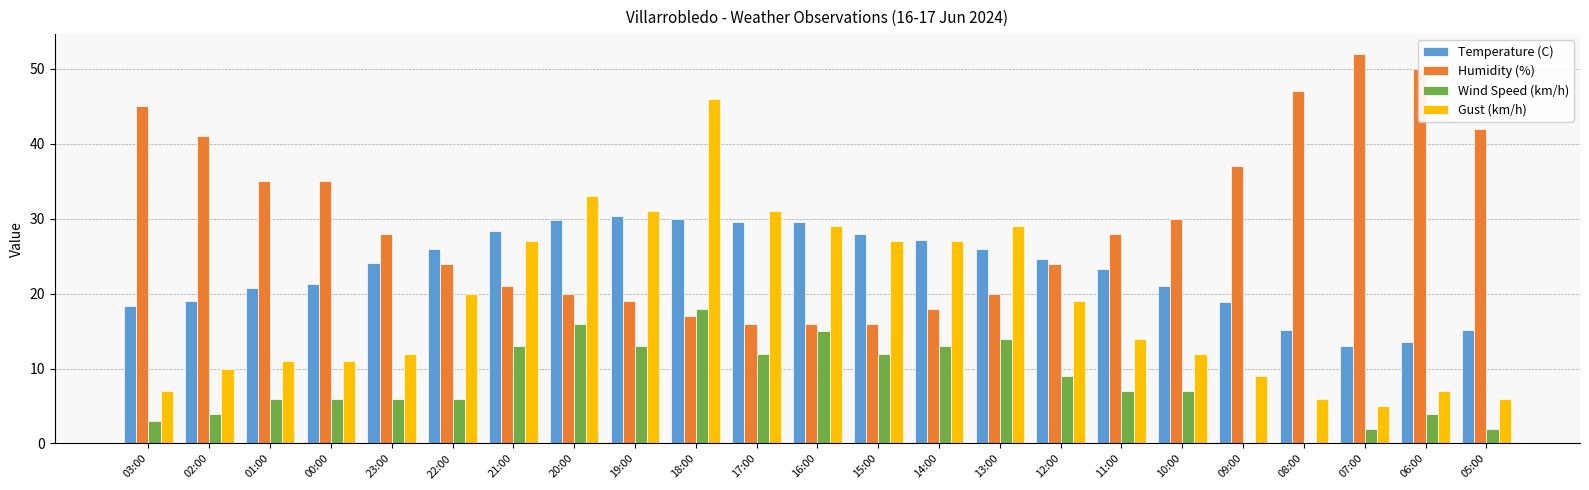

Which category has the highest value in the Wind Speed (km/h) series?

18:00